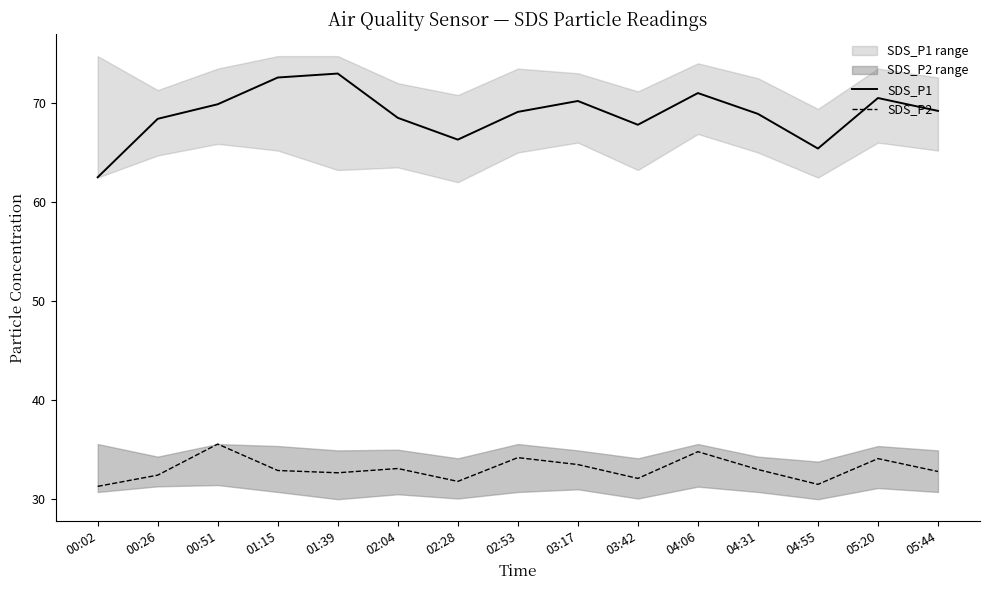

Rank the categories by SDS_P2 value from highest to lowest.

00:51, 04:06, 02:53, 05:20, 03:17, 02:04, 04:31, 01:15, 05:44, 01:39, 00:26, 03:42, 02:28, 04:55, 00:02